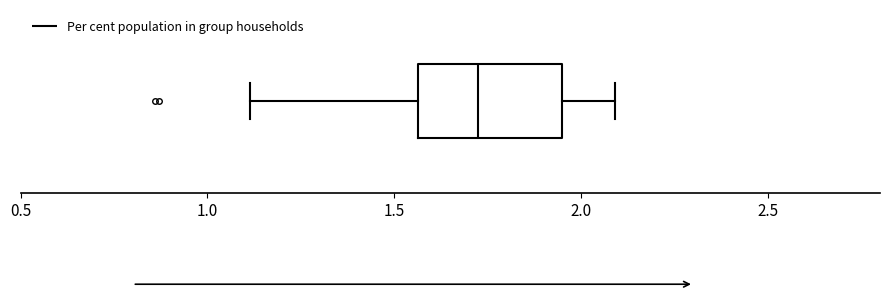

Read this box plot against the x-axis: the position of the median line, the range covered by the box, and the ends of both whiskers. The values are not printed on the chart, so give them approximately, as read against the axis.

median 1.75, box 1.55 to 1.95, whiskers 1.10 to 2.10